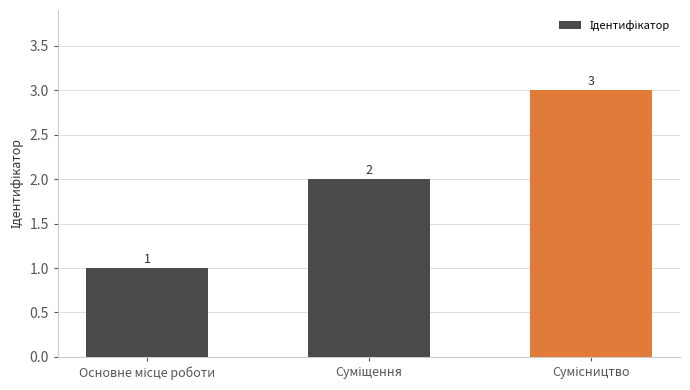

How many values are between 1 and 3?

3